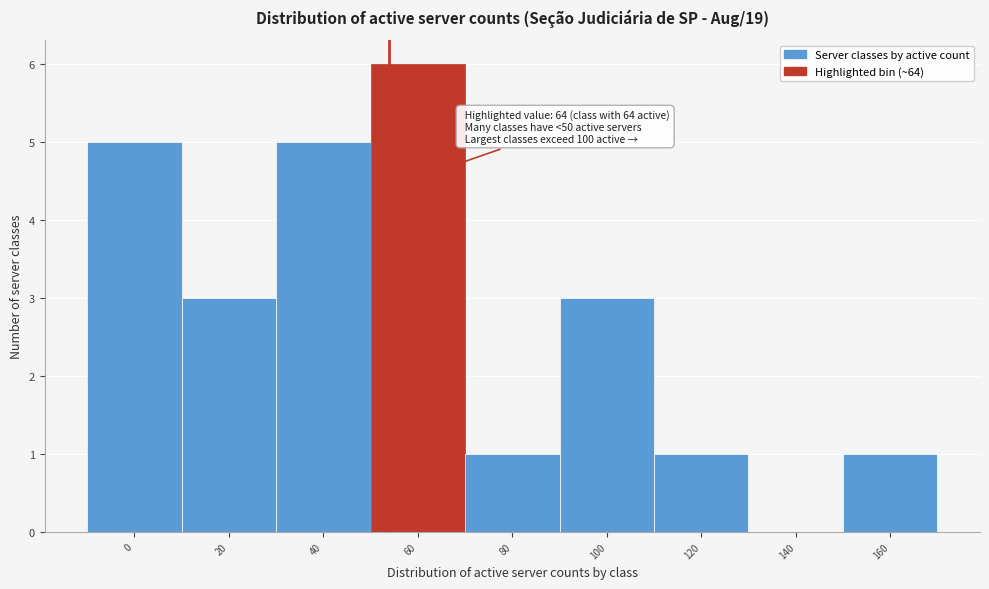

Reading left to right, transcribe all the data shown in this chart.

0=5	20=3	40=5	60=6	80=1	100=3	120=1	140=0	160=1